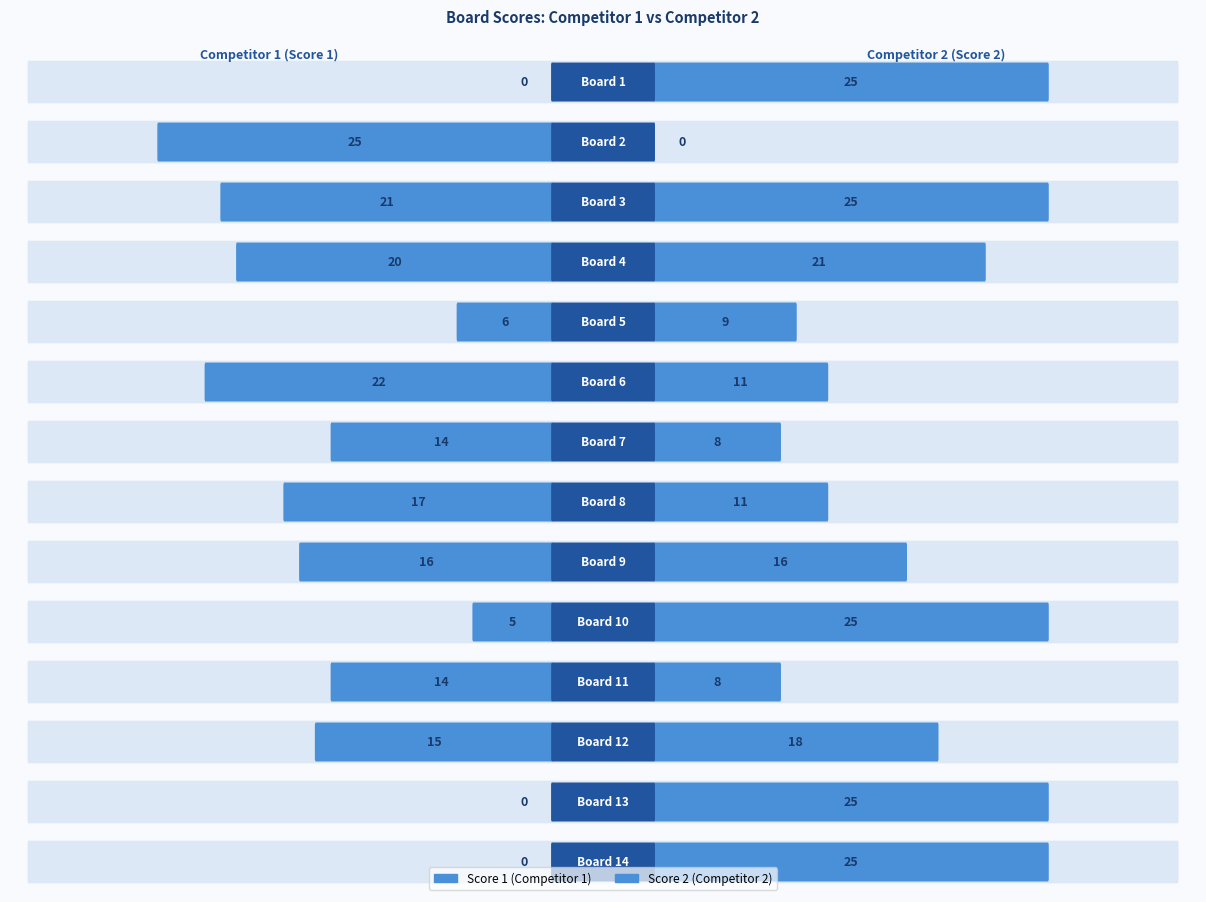

Reading left to right, transcribe all the data shown in this chart.

Score 1: 0	25	21	20	6	22	14	17	16	5	14	15	0	0
Score 2: 25	0	25	21	9	11	8	11	16	25	8	18	25	25